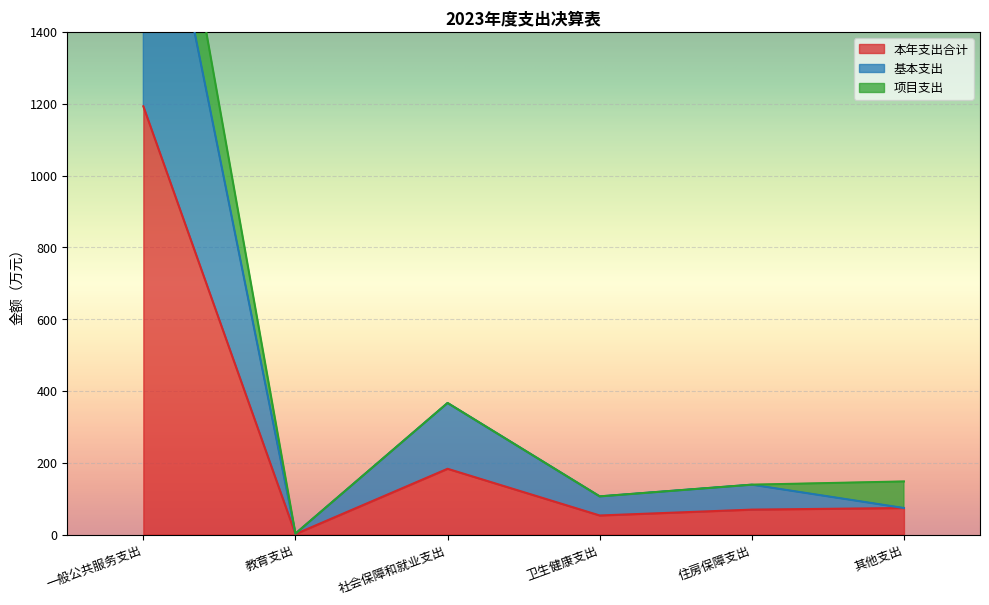

Where is the first local minimum for 基本支出?

教育支出